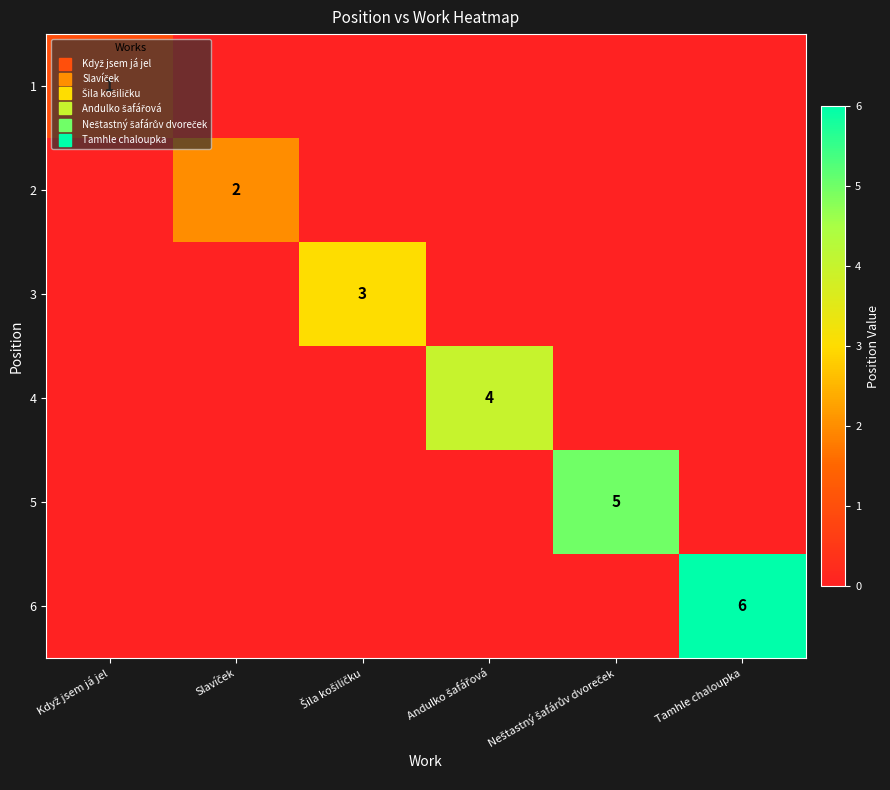

What is the maximum value for 3?

3